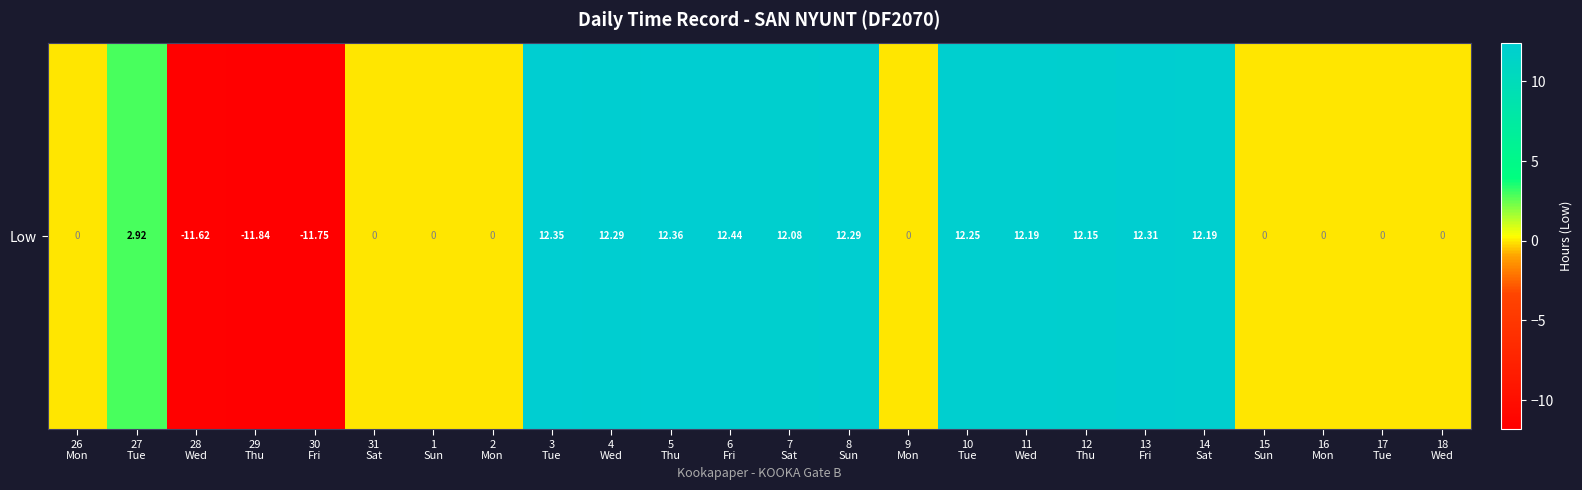

How many values are below zero?

3